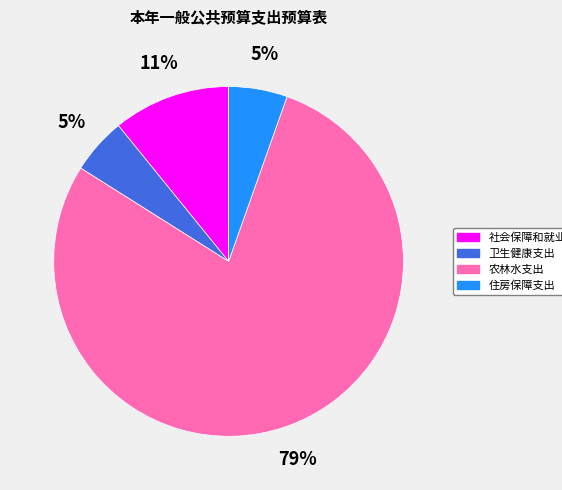

How many segments does this pie chart have?

4